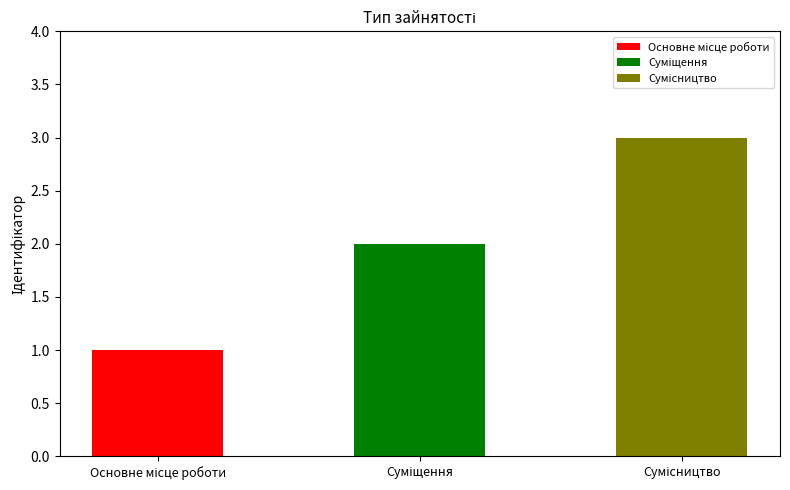

What is the greatest value displayed?

3